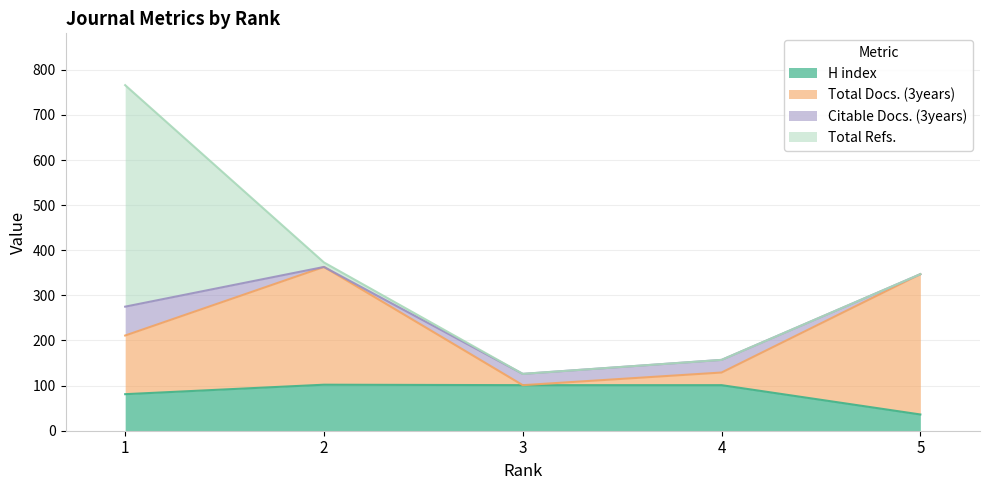

The value of H index at 4 is 180. True or false?

False